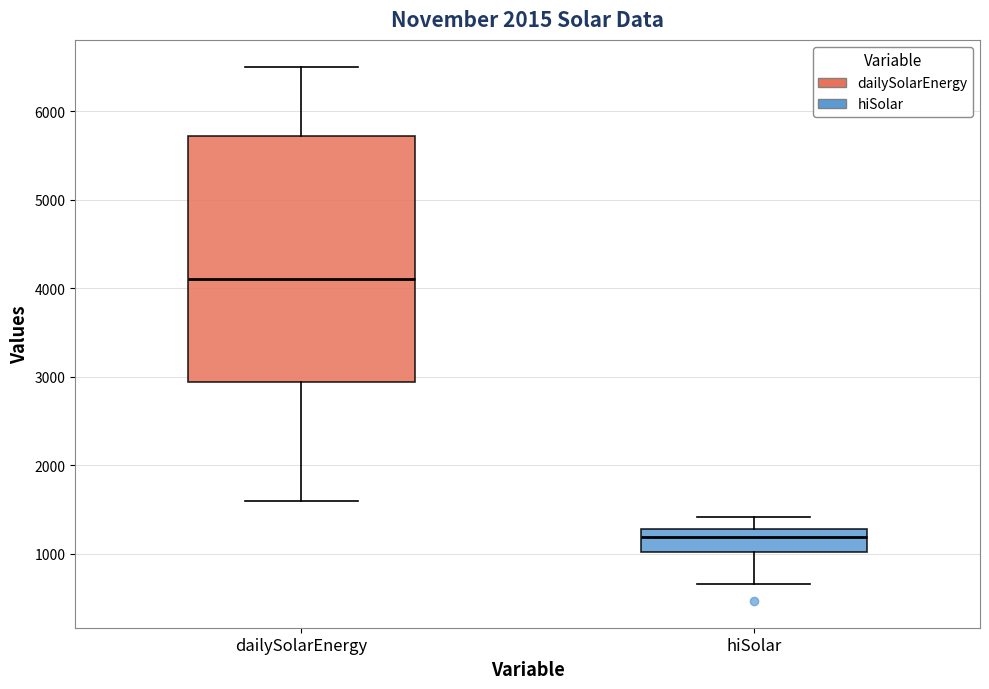

Where is the upper edge of the box for hiSolar on the y-axis? The values are not printed on the chart, so give them approximately, as read against the axis.

1300